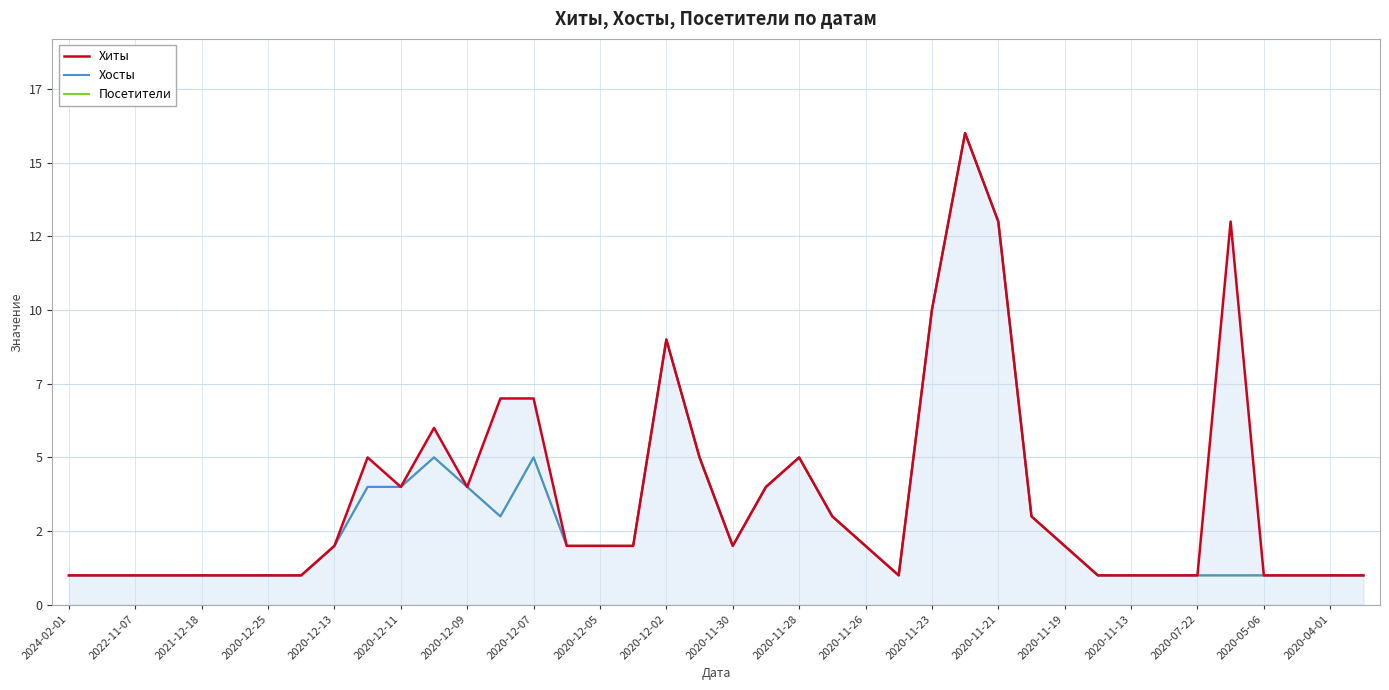

Is this an area chart (filled region under the line)?

Yes